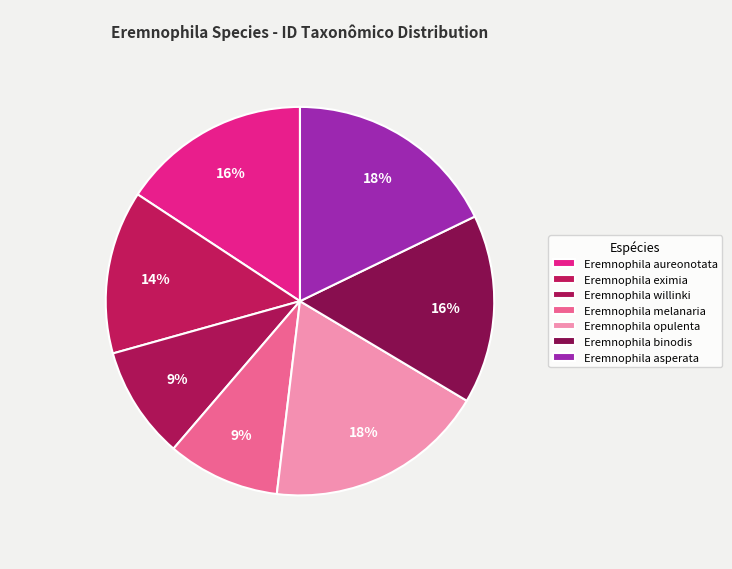

What is the smallest slice in the pie chart?

Eremnophila willinki